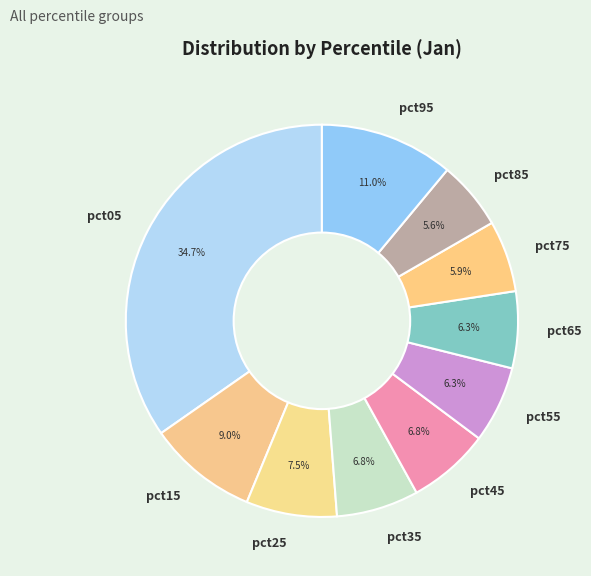

To the nearest percent, what percentage of the pie is pct95?

11%